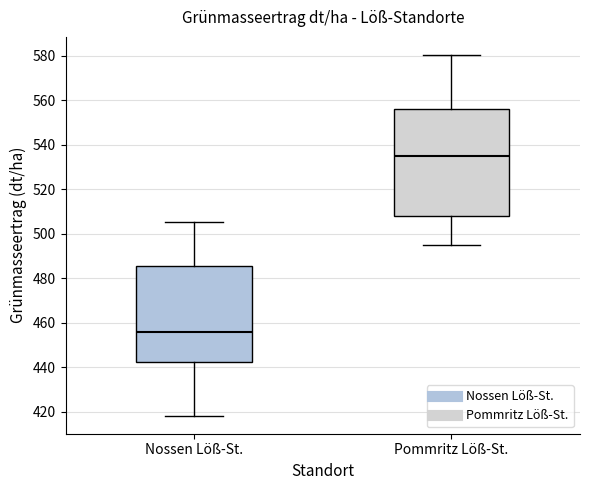

Reading left to right, transcribe this box plot: for each box, give where its median line is, the range the box spans, and where its two whiskers end, as read against the y-axis. The values are not printed on the chart, so give them approximately, as read against the axis.

Nossen Löß-St.: median 456, box 442 to 486, whiskers 418 to 506
Pommritz Löß-St.: median 536, box 508 to 556, whiskers 494 to 580